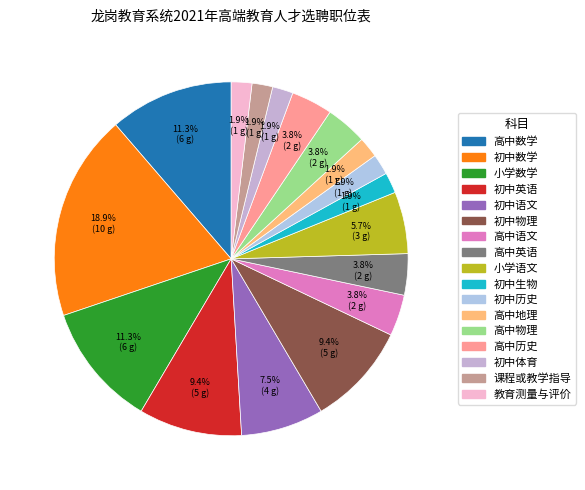

Count the number of slices in the pie.

17